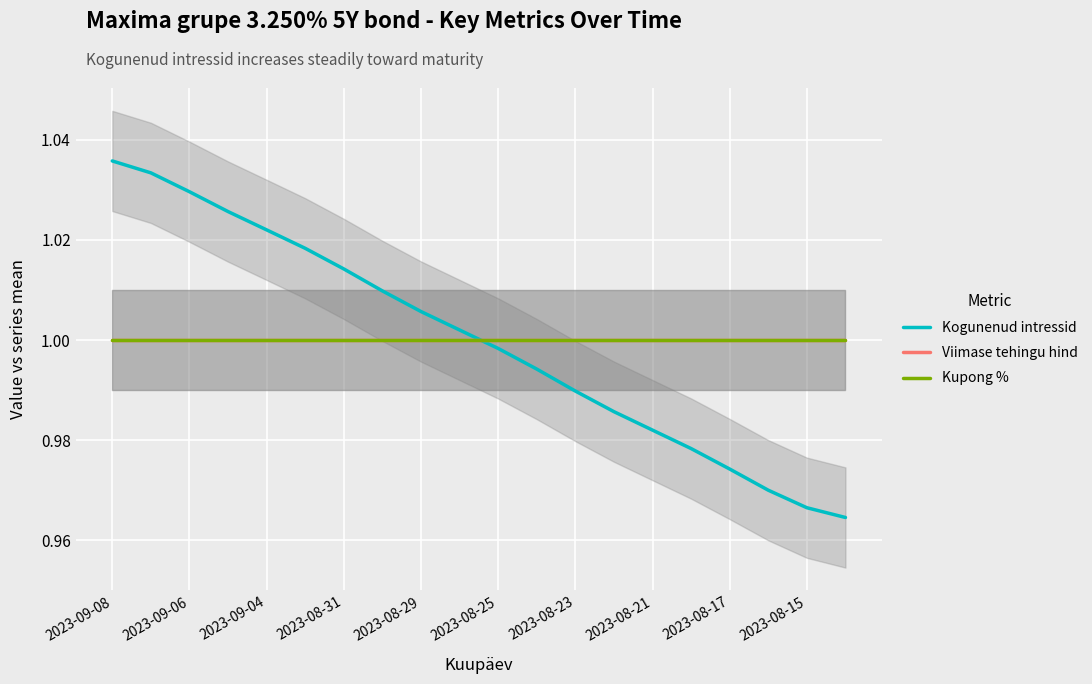

At how many categories does at least one series exceed 0?

20